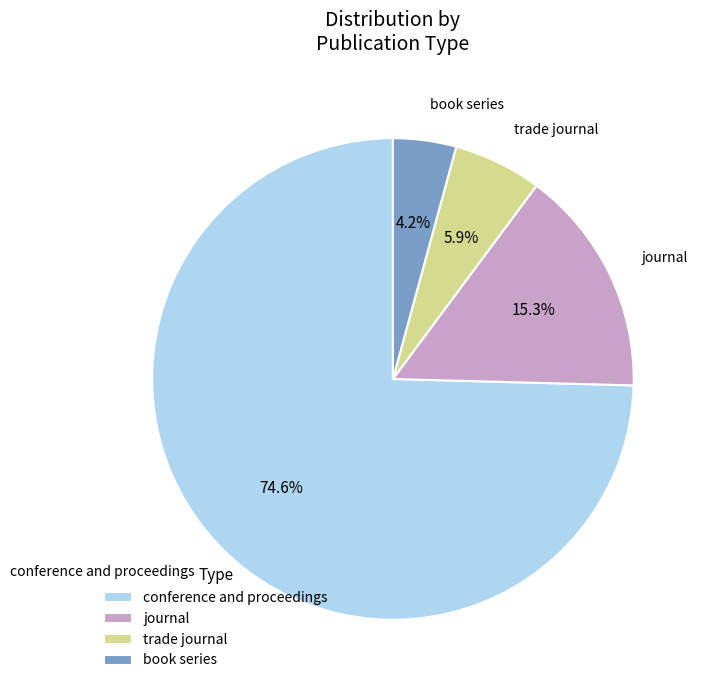

Is it true that book series is 4% of the pie?

True